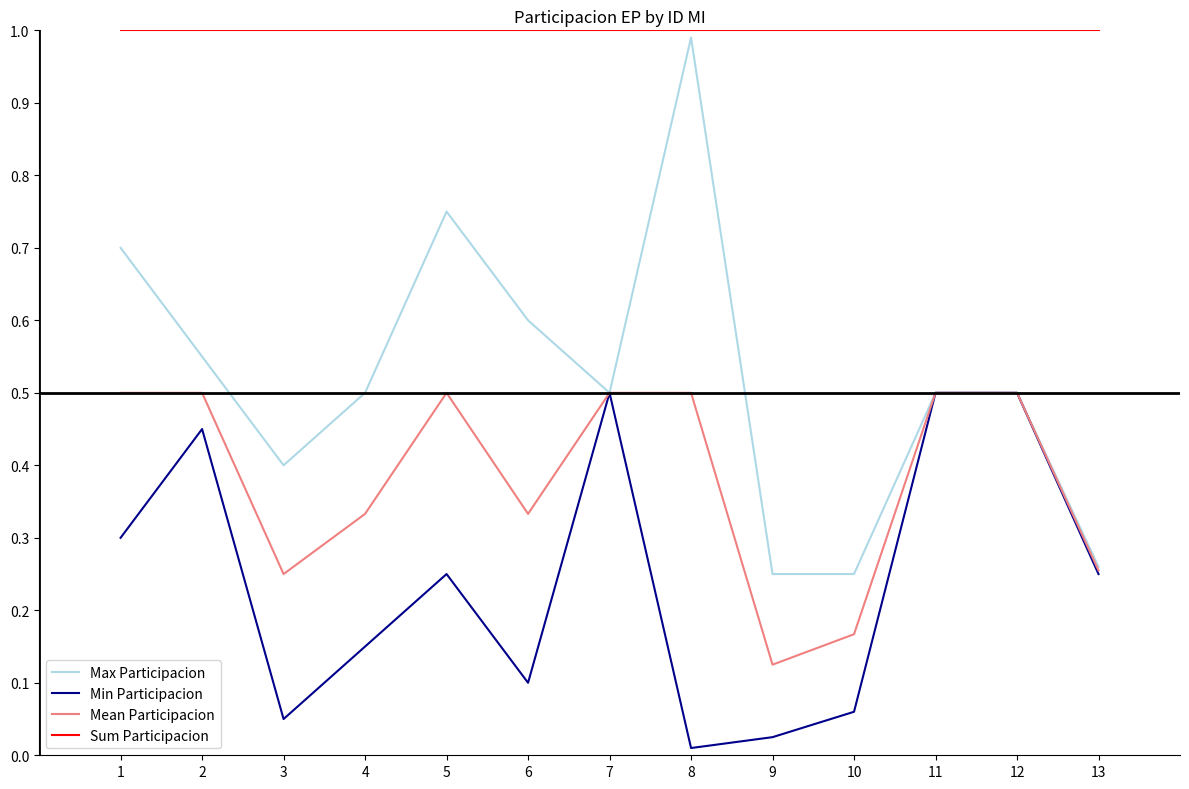

True or false: Mean Participacion and Sum Participacion intersect in this chart.

False